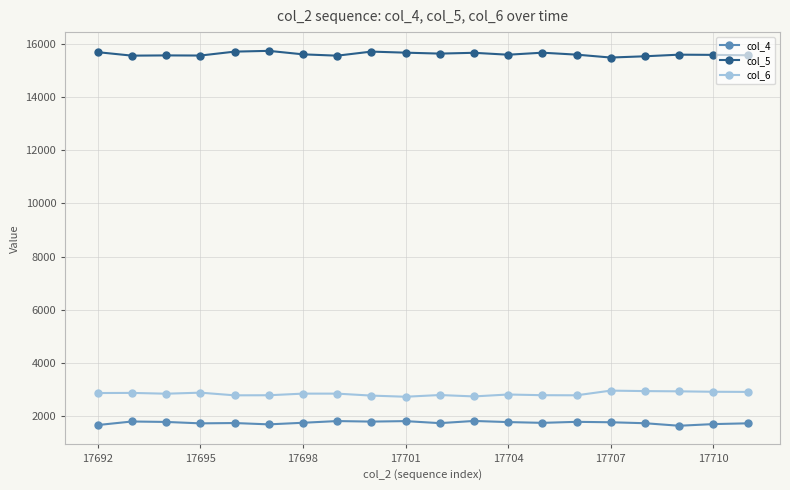

What is the value of the col_5 point at the 6th from the left?

15733